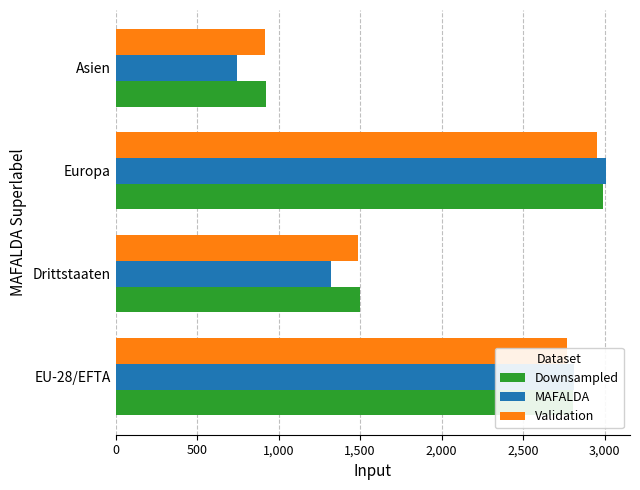

Rank the categories by Validation value from lowest to highest.

Asien, Drittstaaten, EU-28/EFTA, Europa